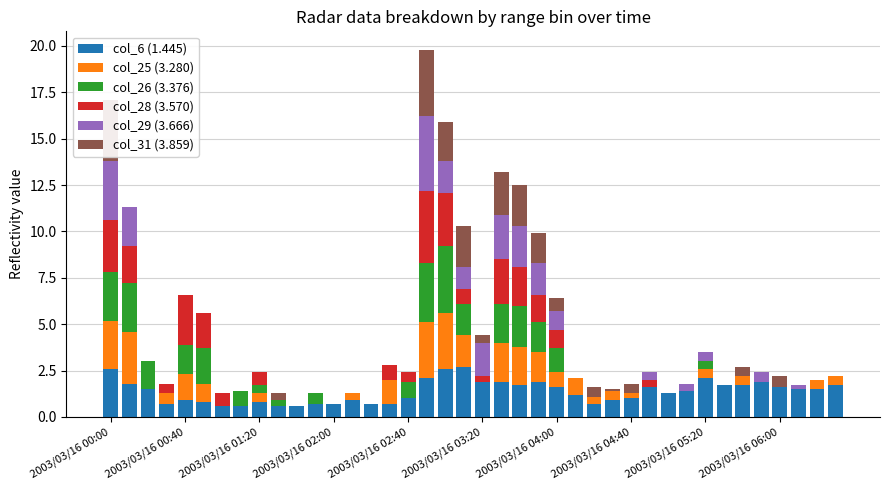

What is the highest value of the col_6 (1.445) series?

2.7